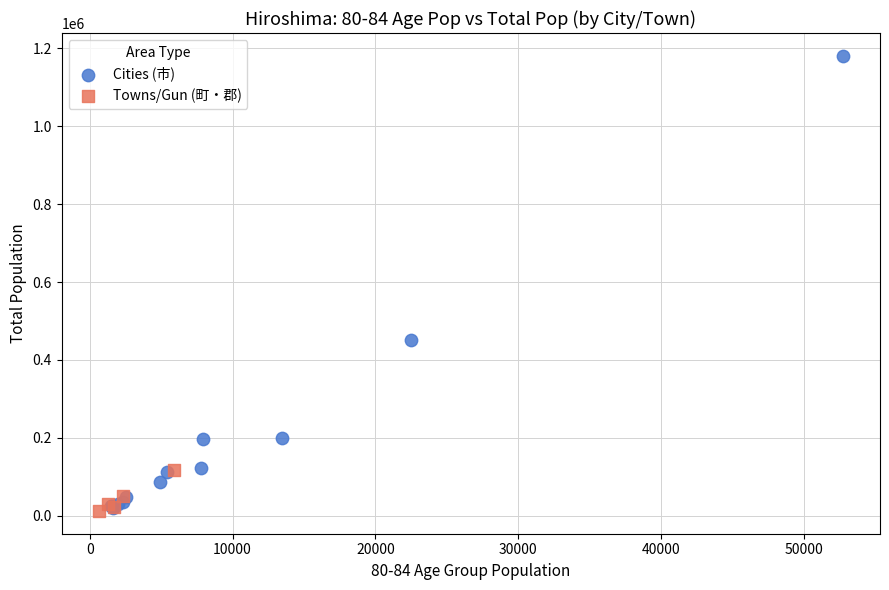

Which series has the widest spread of Y values?

Cities (市)